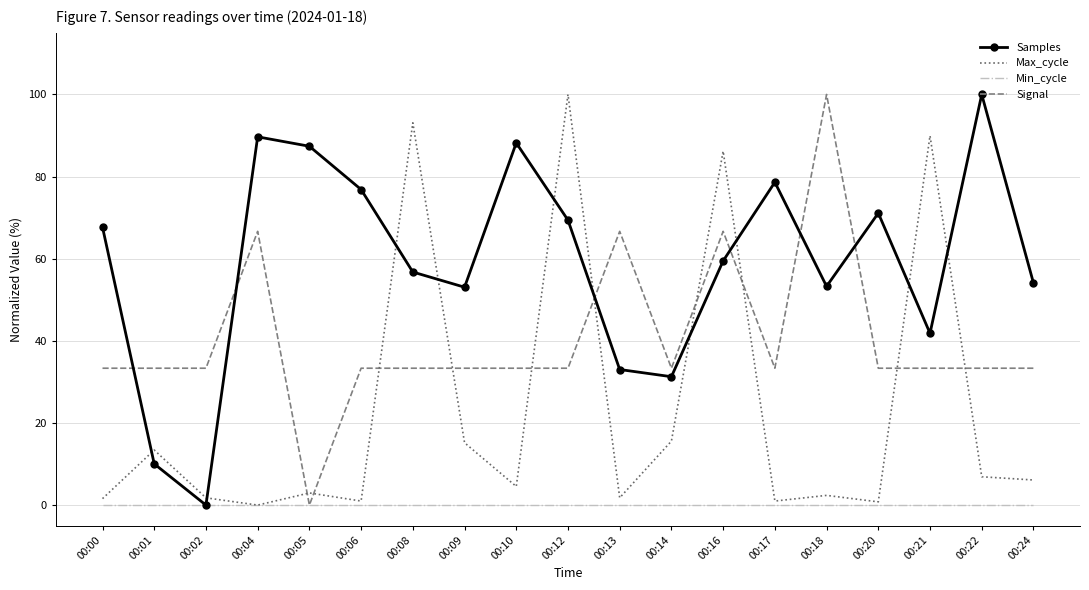

What is the highest value of the Max_cycle series?

100.0